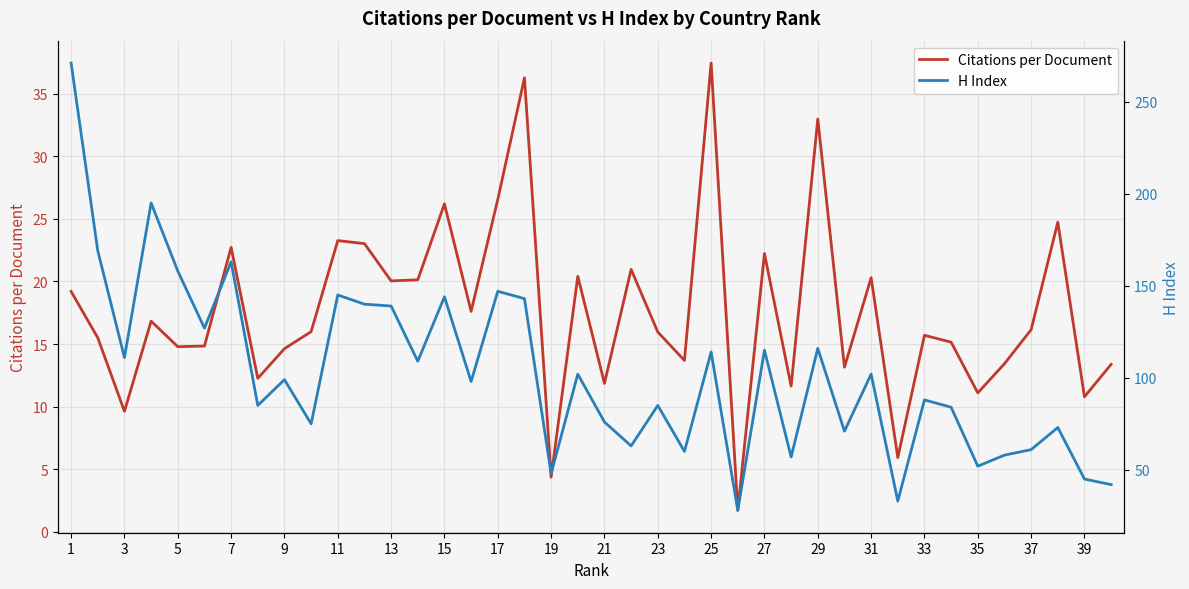

Is it true that Citations per Document equals 3.5 at 3?

False